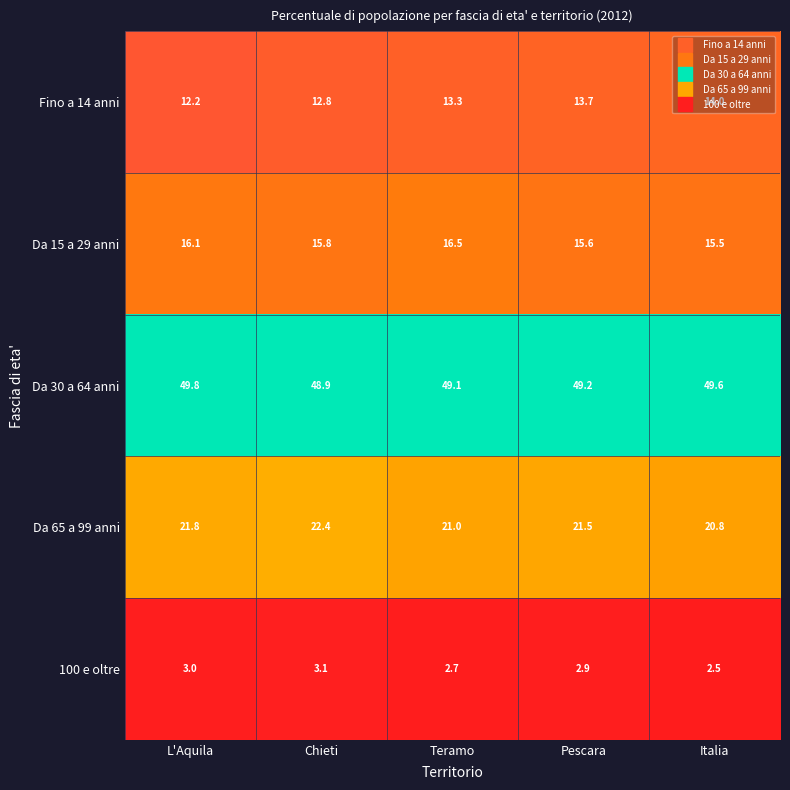

Is it true that Da 30 a 64 anni equals 15.5 at Chieti?

False